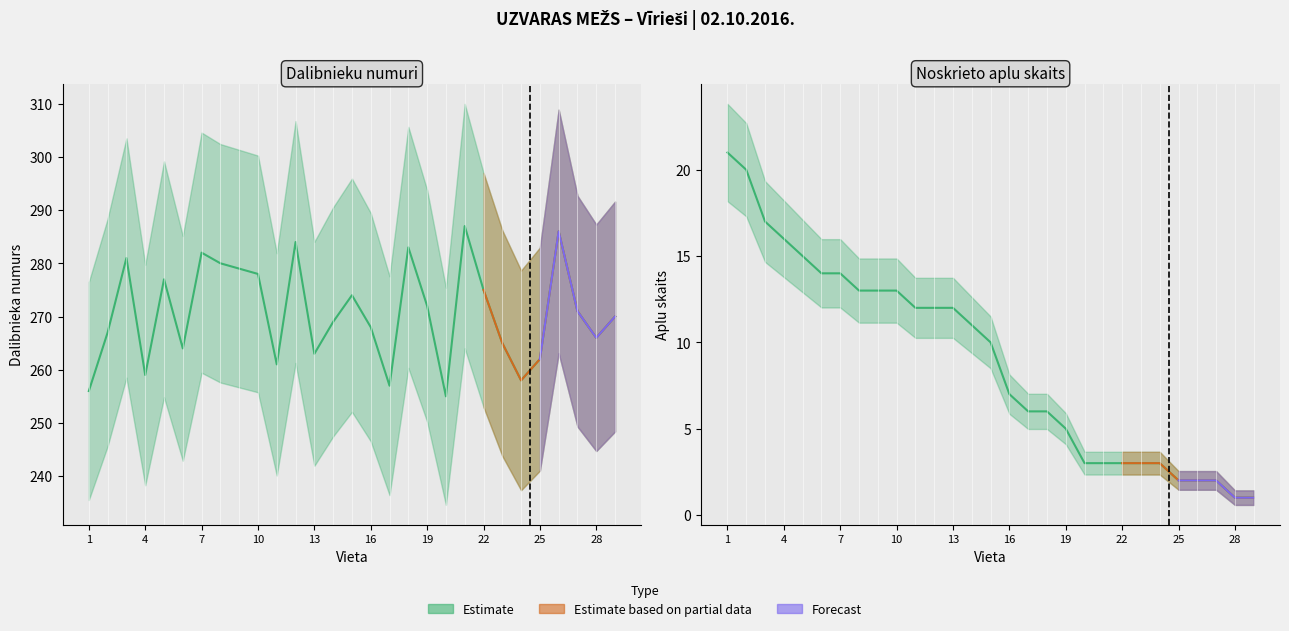

List the series in order of their overall mean, highest first.

Numurs (center), Apli (center)